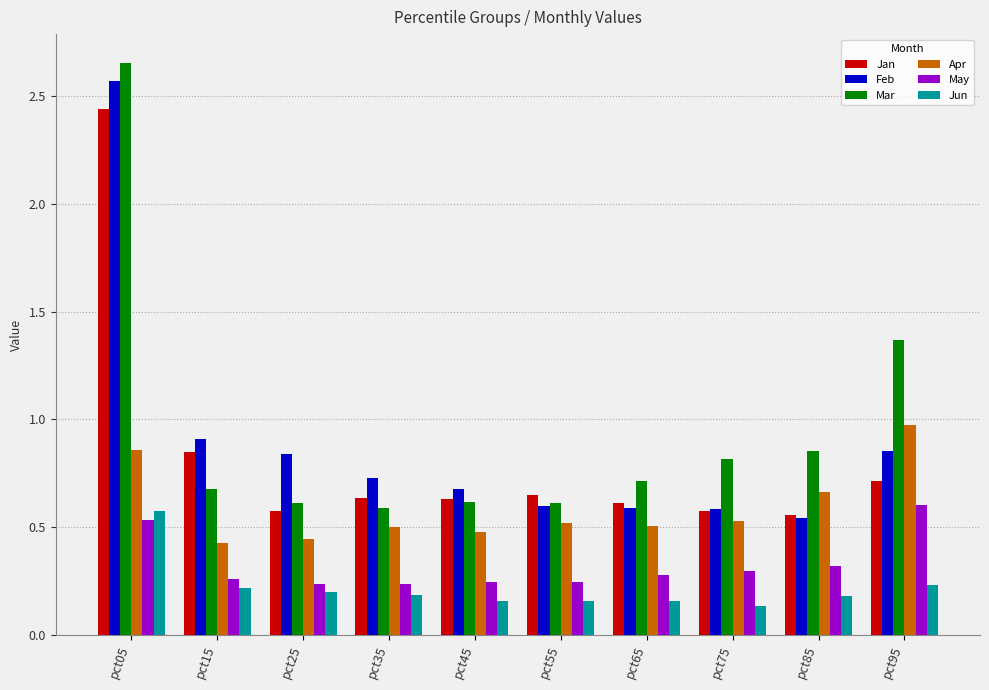

Which category has the highest value across all series?

pct05